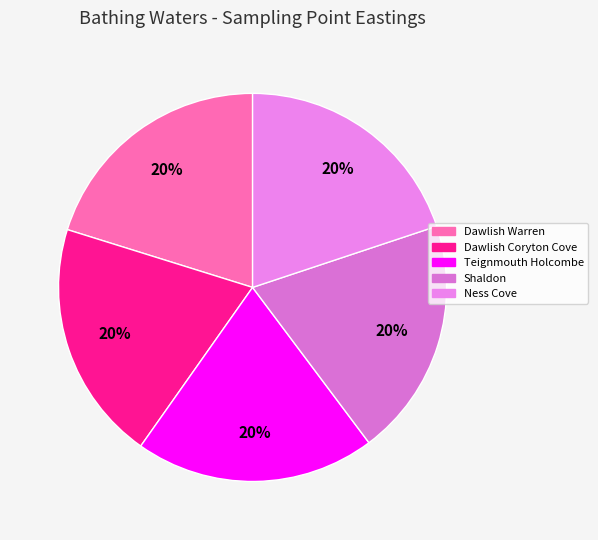

What percentage do Dawlish Warren and Teignmouth Holcombe together represent?

40.2%